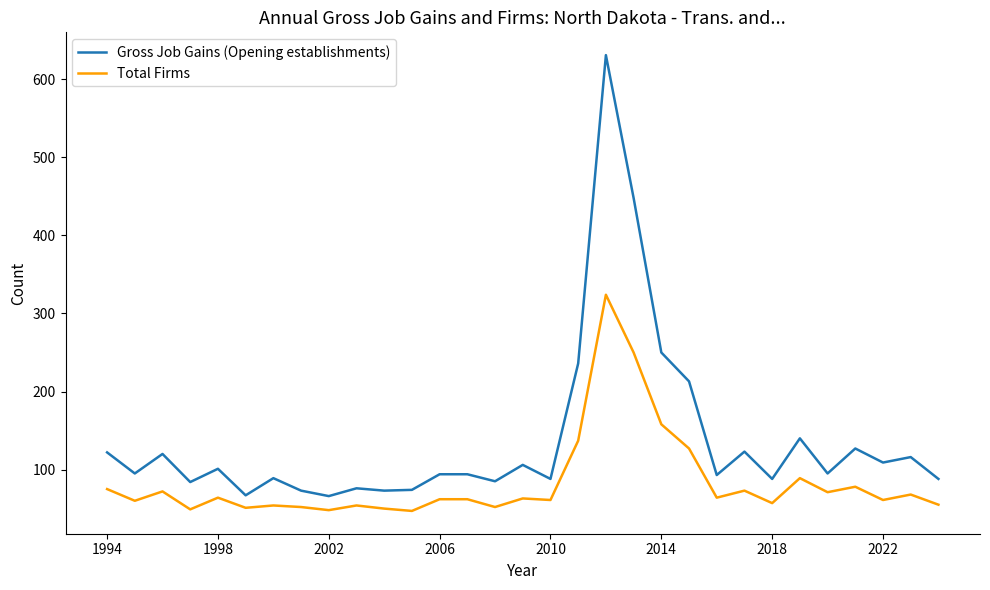

What is the difference between the maximum and minimum values in the Gross Job Gains (Opening establishments) series?

565